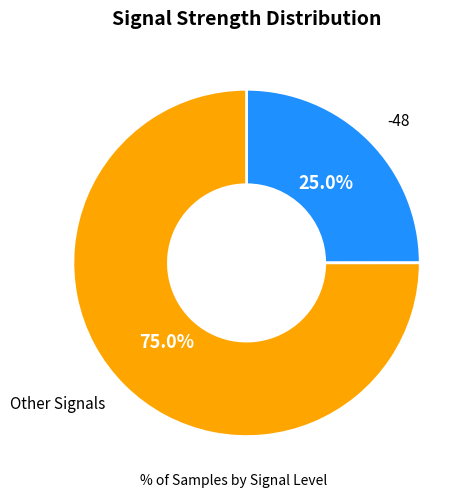

Is the sum of Other Signals and -48 greater than half?

Yes